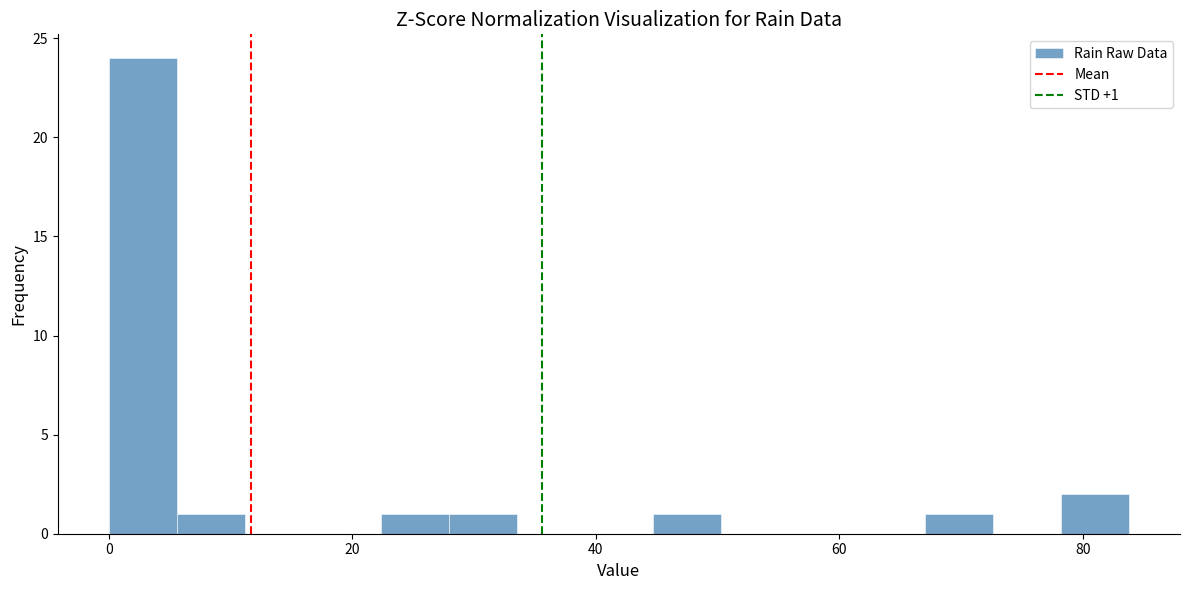

Read against the x-axis, roughly where is the centre of the tallest bar?

2